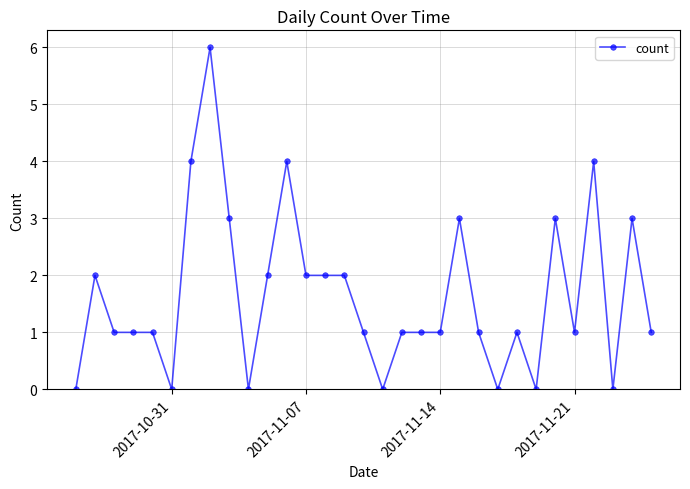

What is the difference between the maximum and minimum values?

6